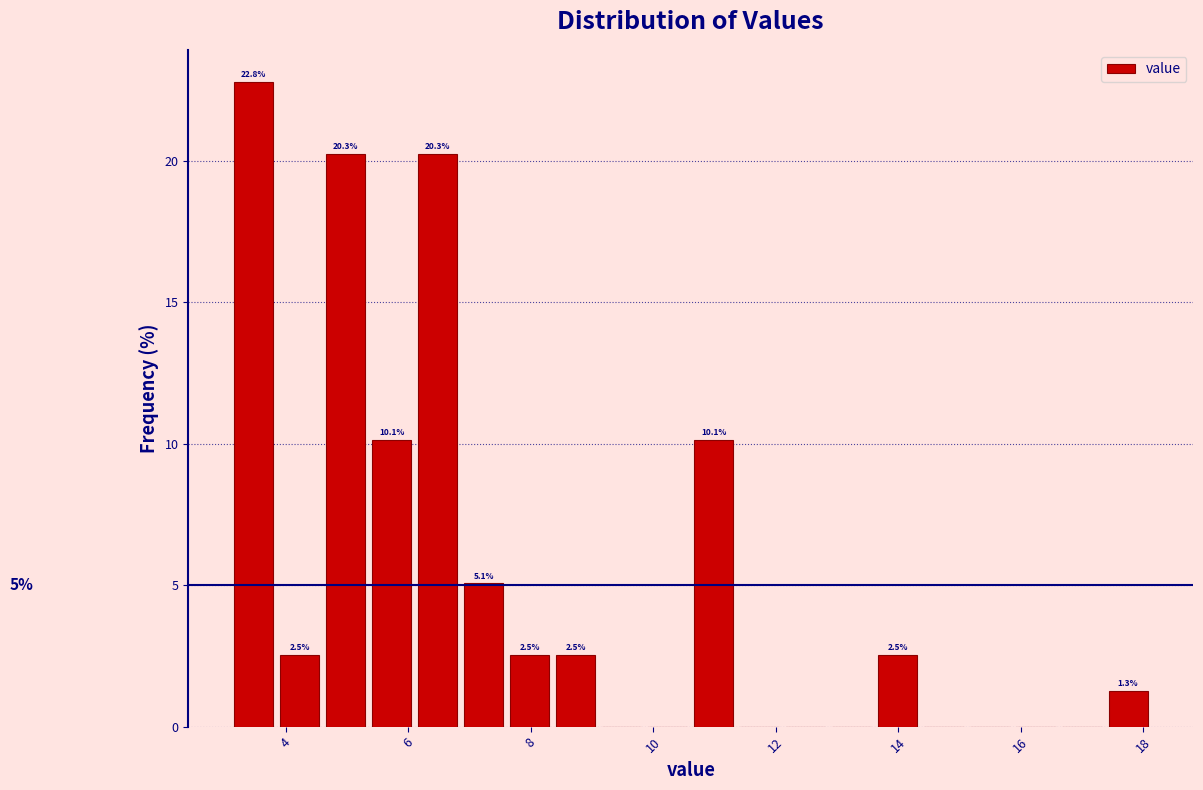

Read against the x-axis, roughly where is the centre of the tallest bar?

3.4